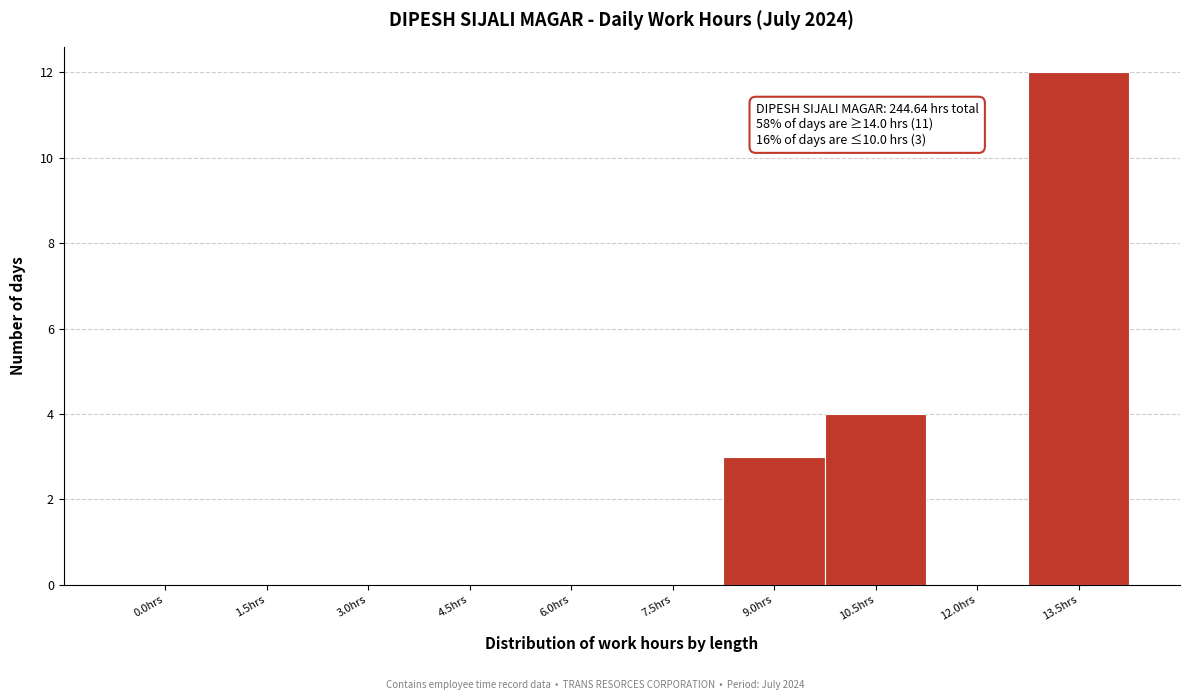

Reading right to left, transcribe all the data shown in this chart.

13.5hrs=12	12.0hrs=0	10.5hrs=4	9.0hrs=3	7.5hrs=0	6.0hrs=0	4.5hrs=0	3.0hrs=0	1.5hrs=0	0.0hrs=0